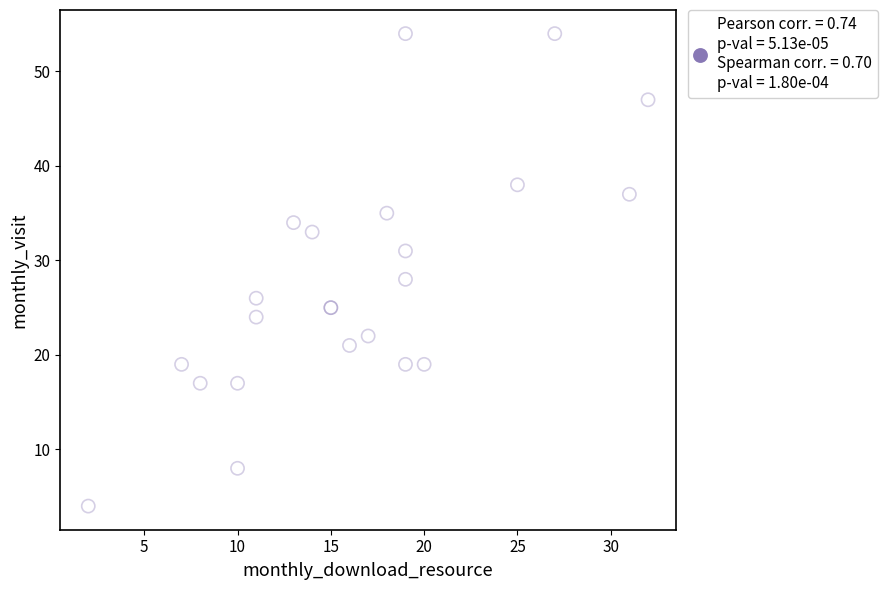

What Y value in the scatter plot is closest to 29?

28